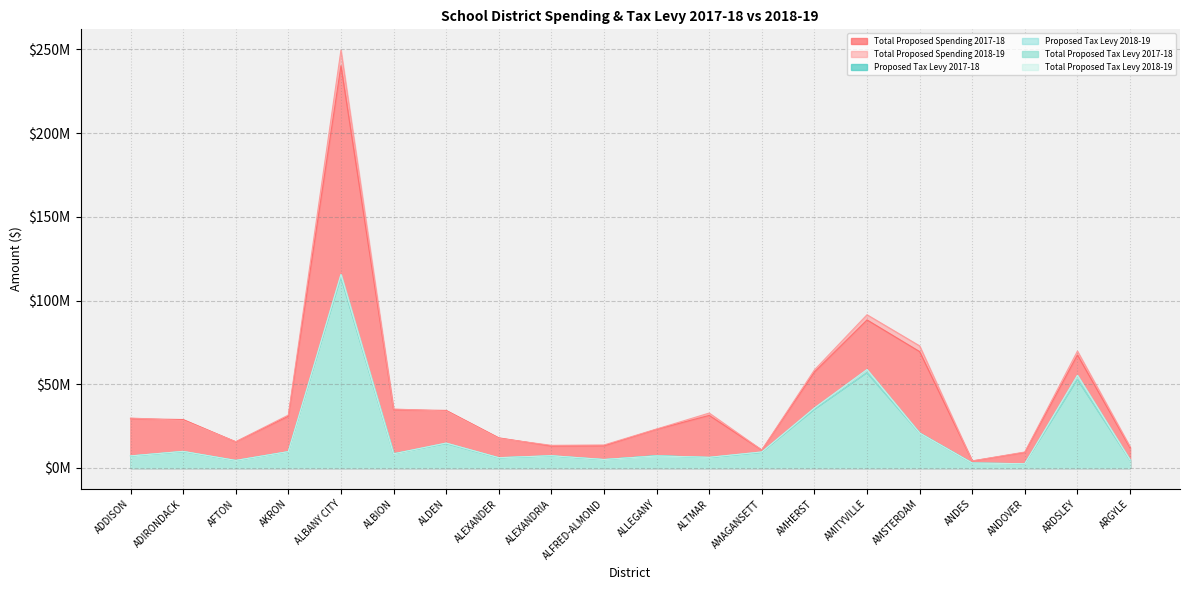

Does the chart display data point markers on the line(s)?

No